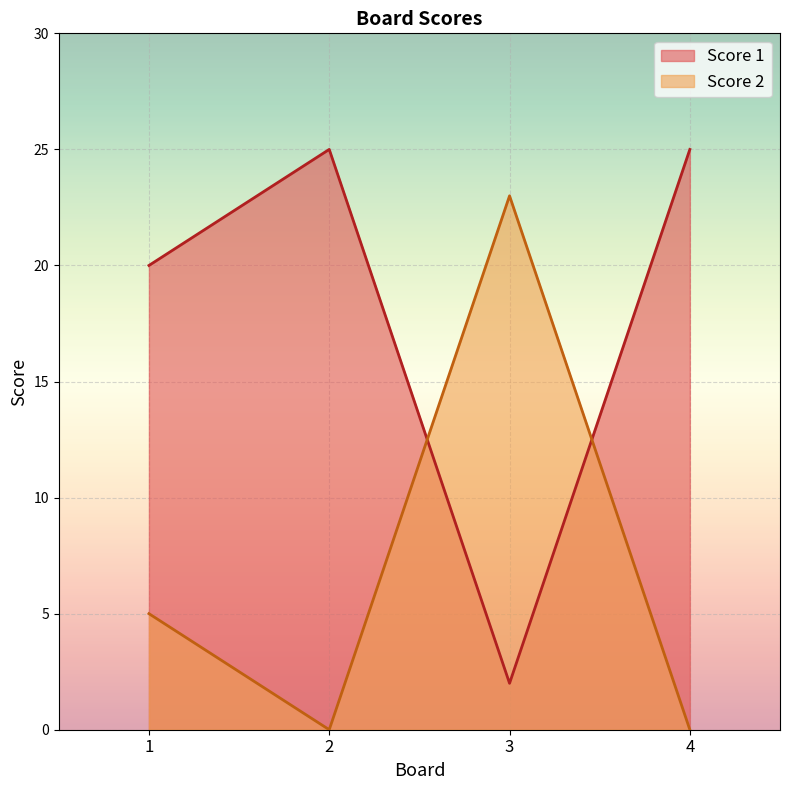

In Score 1, how many points are higher than both neighbors (excluding endpoints)?

1